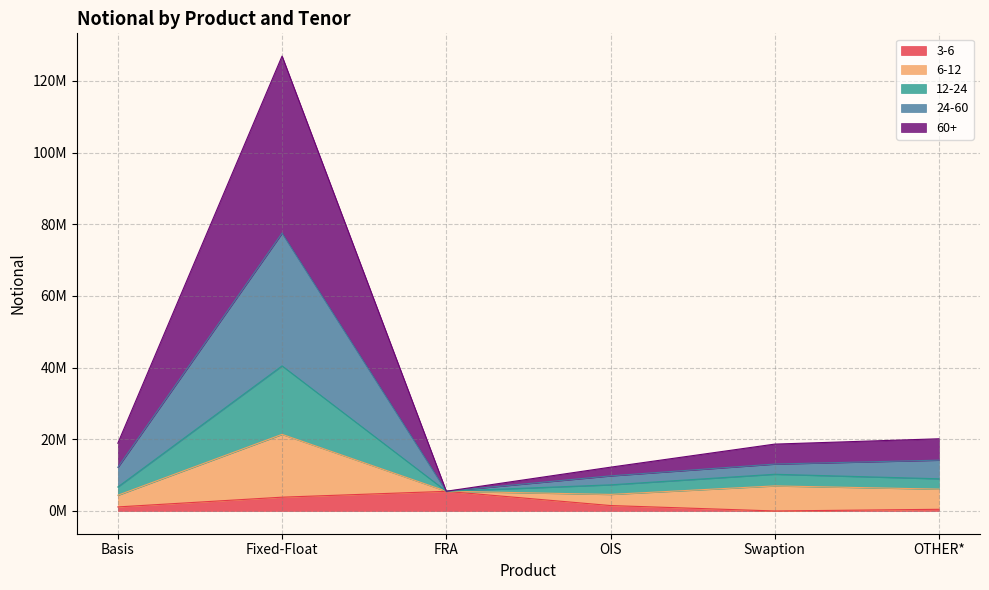

Between Basis and Swaption, which is larger?

Basis